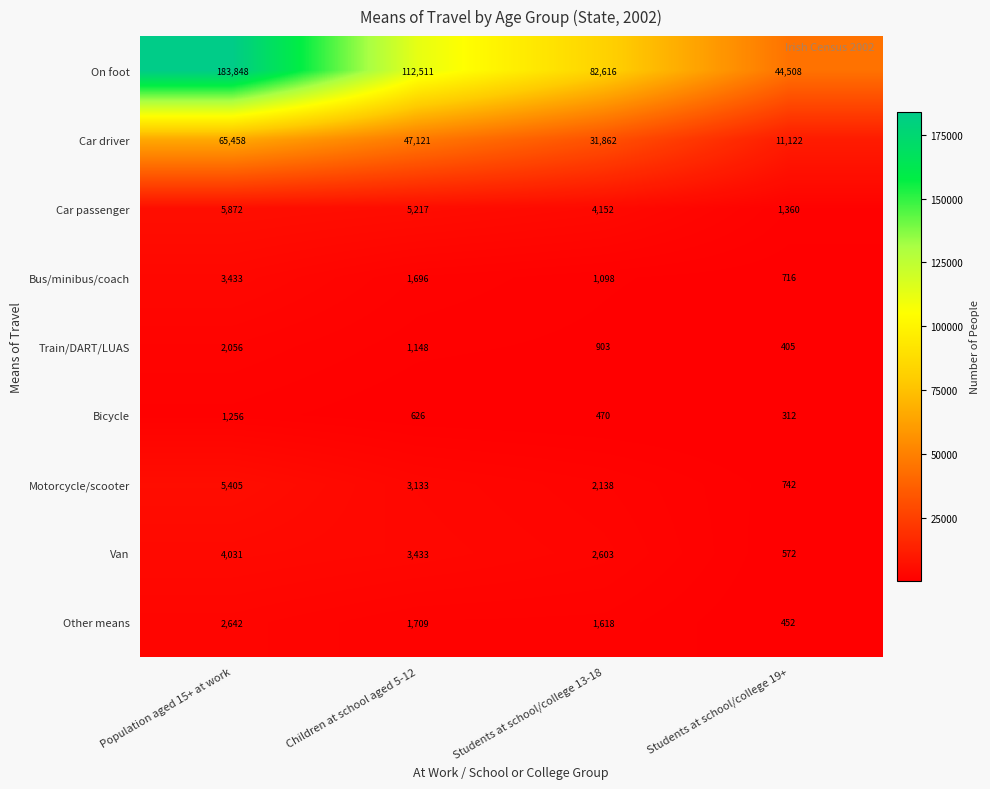

At which label does Van first exceed 3433?

Population aged 15+ at work